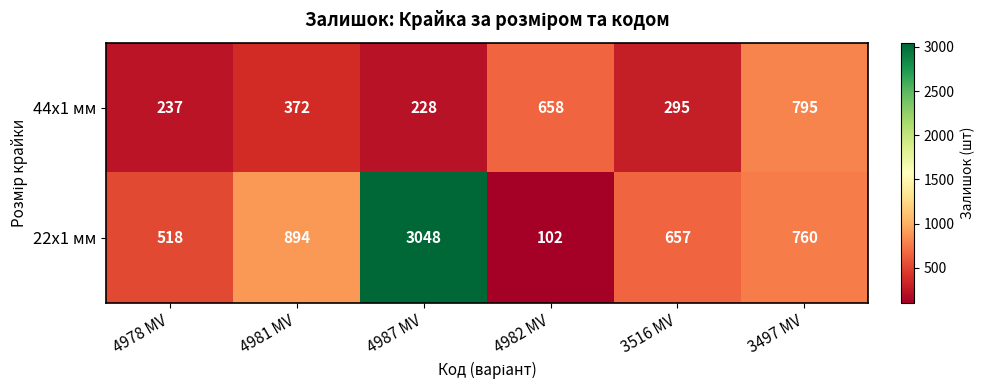

What is the minimum value shown in the chart?

102